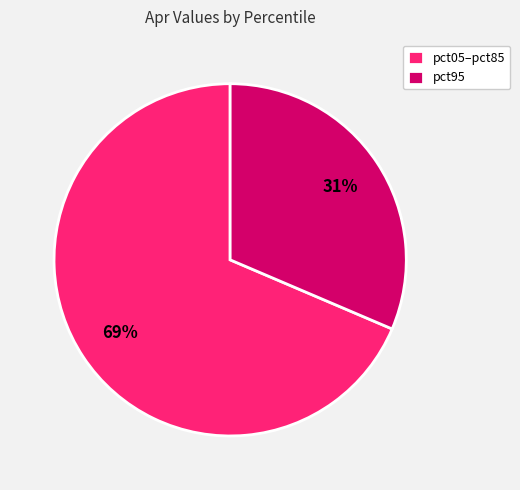

Rank the categories by value from lowest to highest.

pct95, pct05–pct85